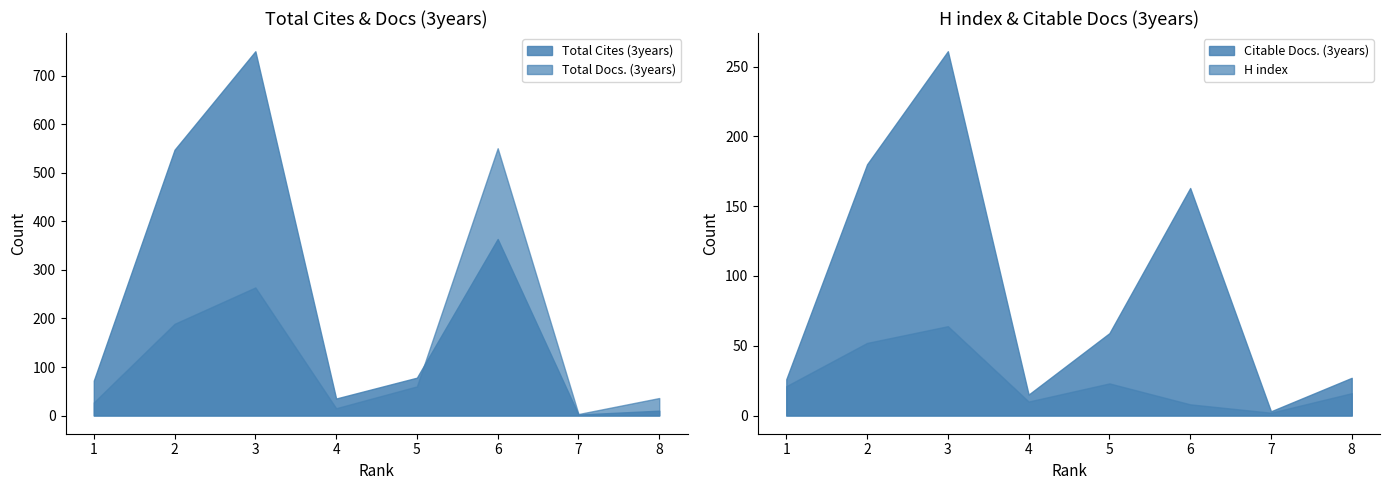

Which series changed the most between 3 and 6?

Total Cites (3years)